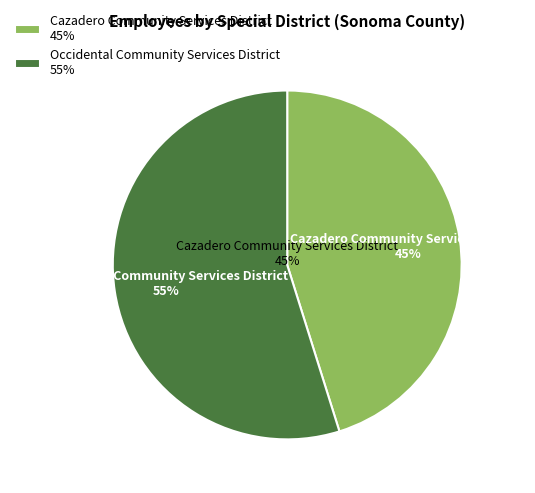

Which slice is the largest?

Occidental Community Services District